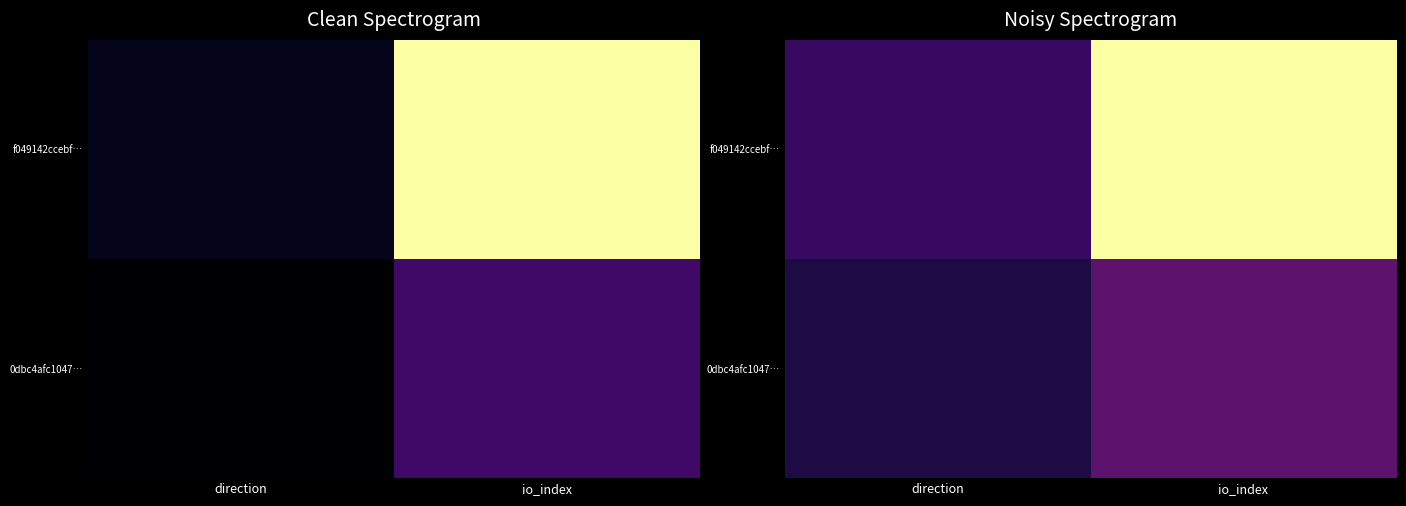

At io_index, list the series in order from largest to smallest.

f049142ccebf…, 0dbc4afc1047…